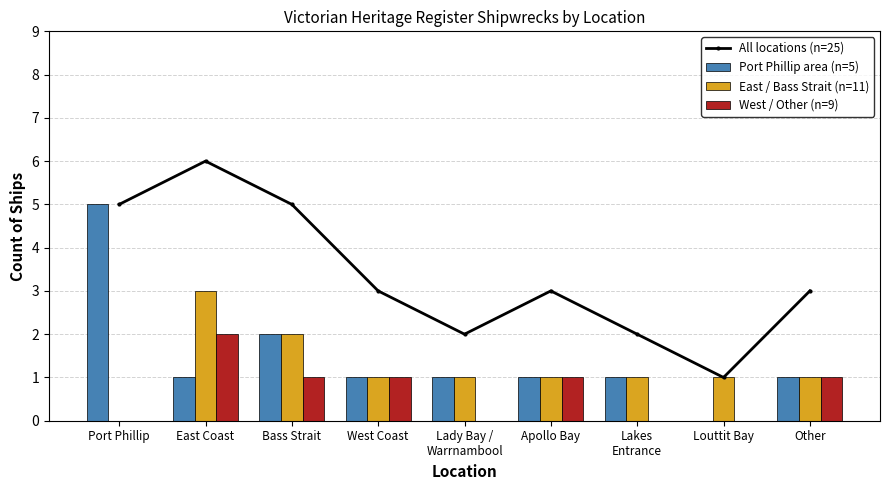

At which category does the chart reach its minimum across all series?

Louttit Bay